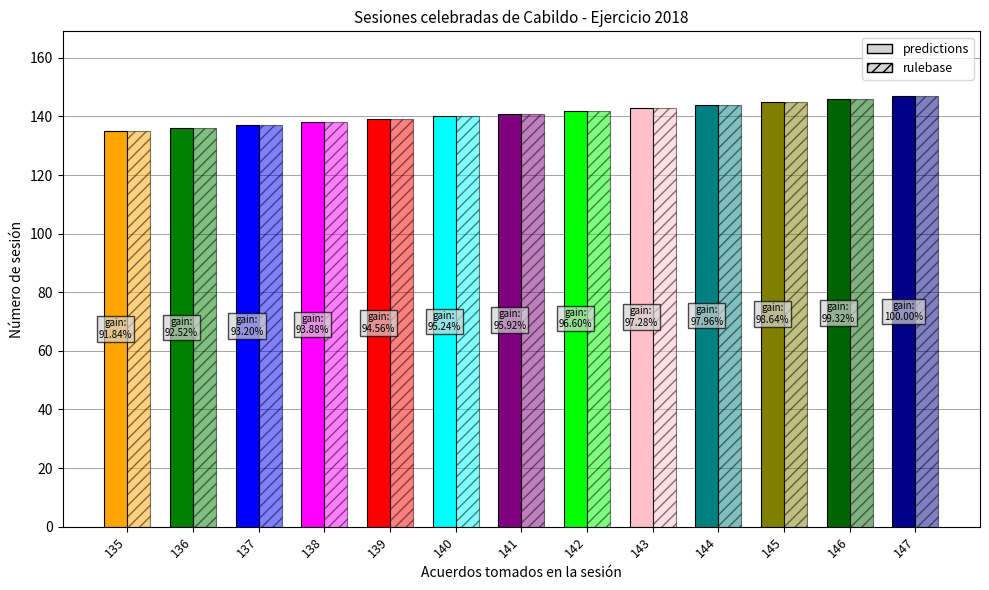

What is the sum of the Número de sesión values at 145 and 146?

291